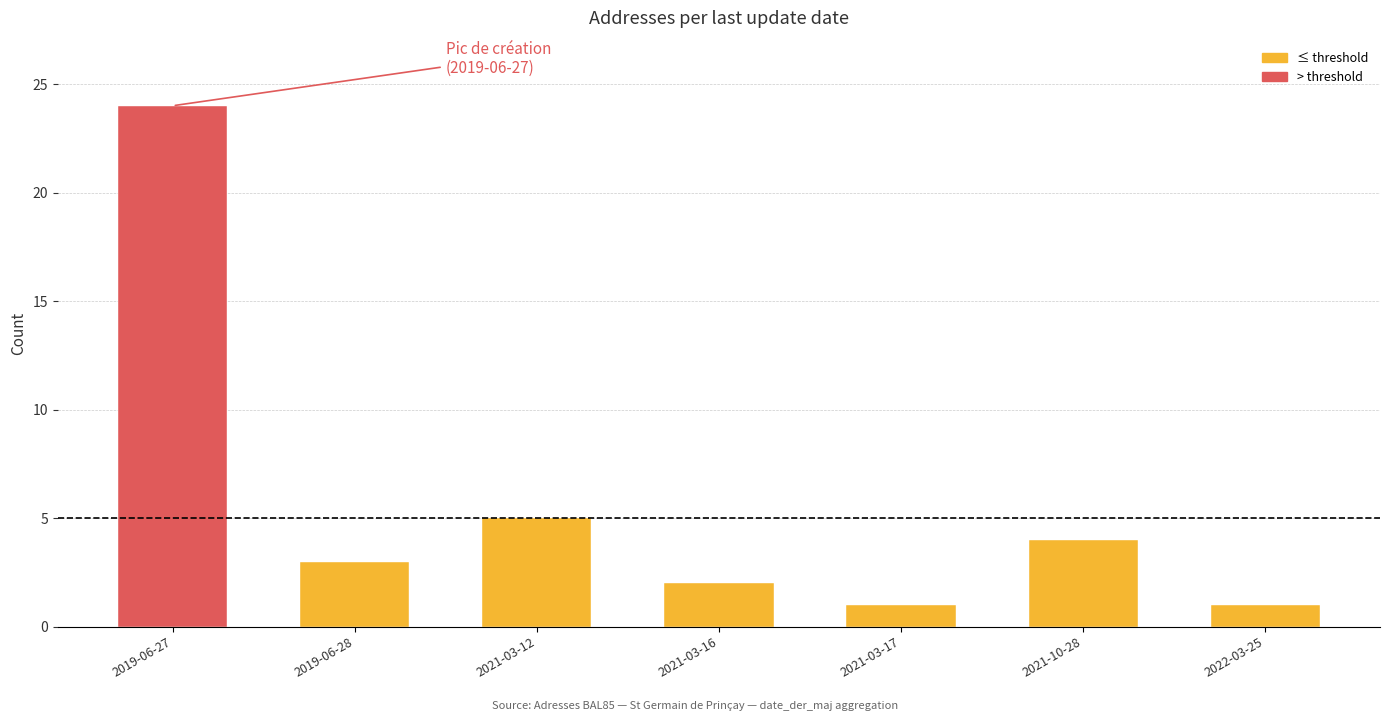

Reading right to left, transcribe all the data shown in this chart.

2022-03-25=1	2021-10-28=4	2021-03-17=1	2021-03-16=2	2021-03-12=5	2019-06-28=3	2019-06-27=24